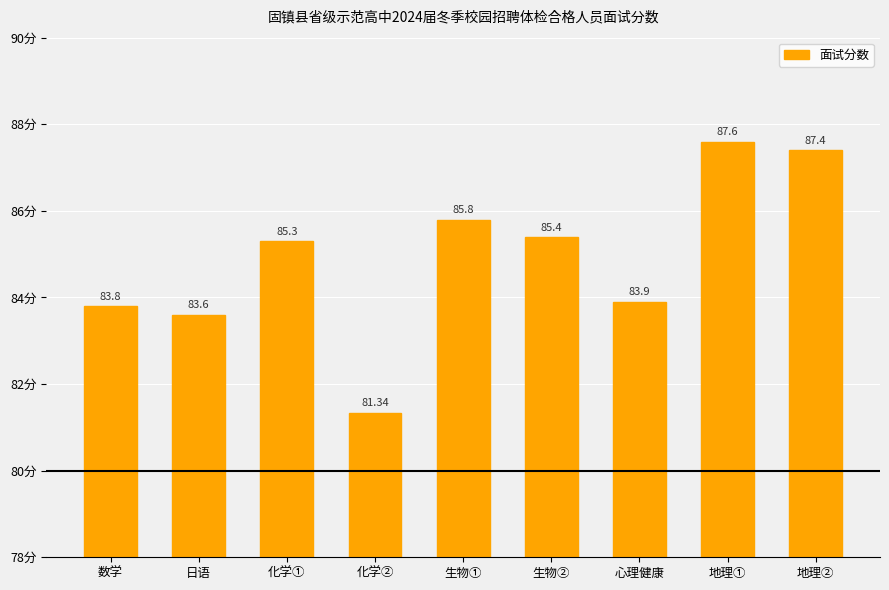

Where does the data first go above 85?

化学①